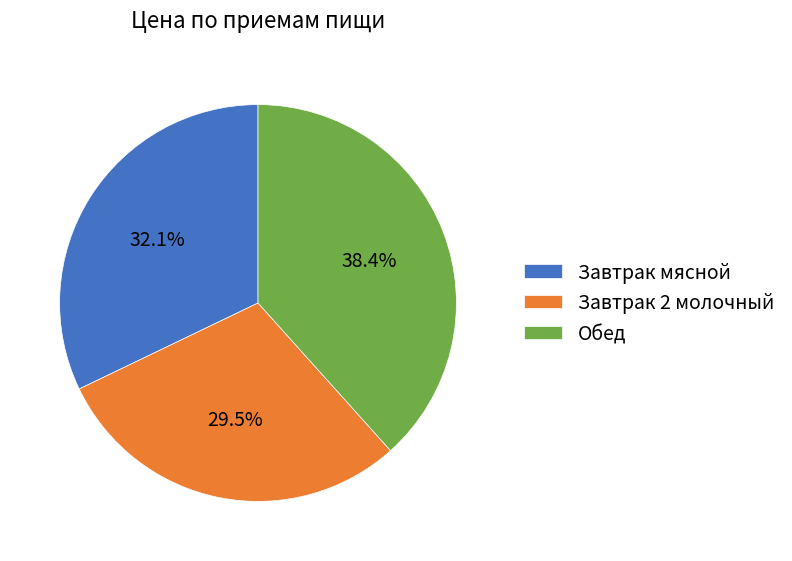

Rank the categories by value from lowest to highest.

Завтрак 2 молочный, Завтрак мясной, Обед